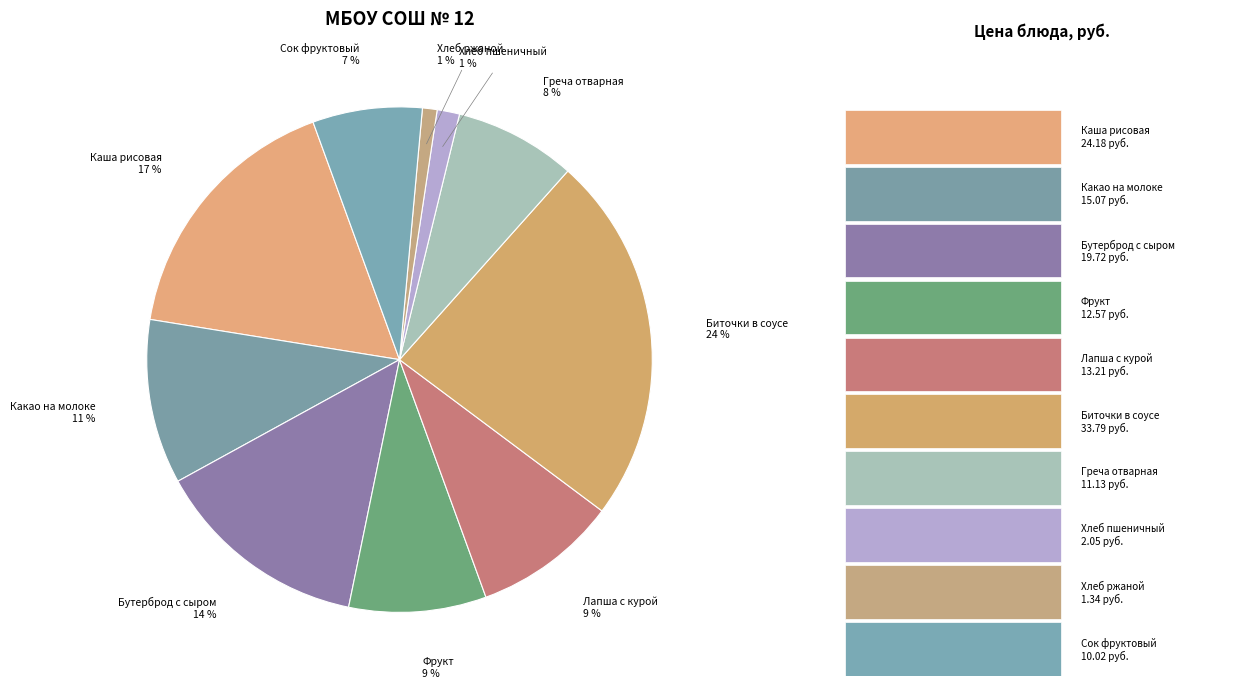

Is the sum of Хлеб пшеничный and Греча отварная greater than half?

No